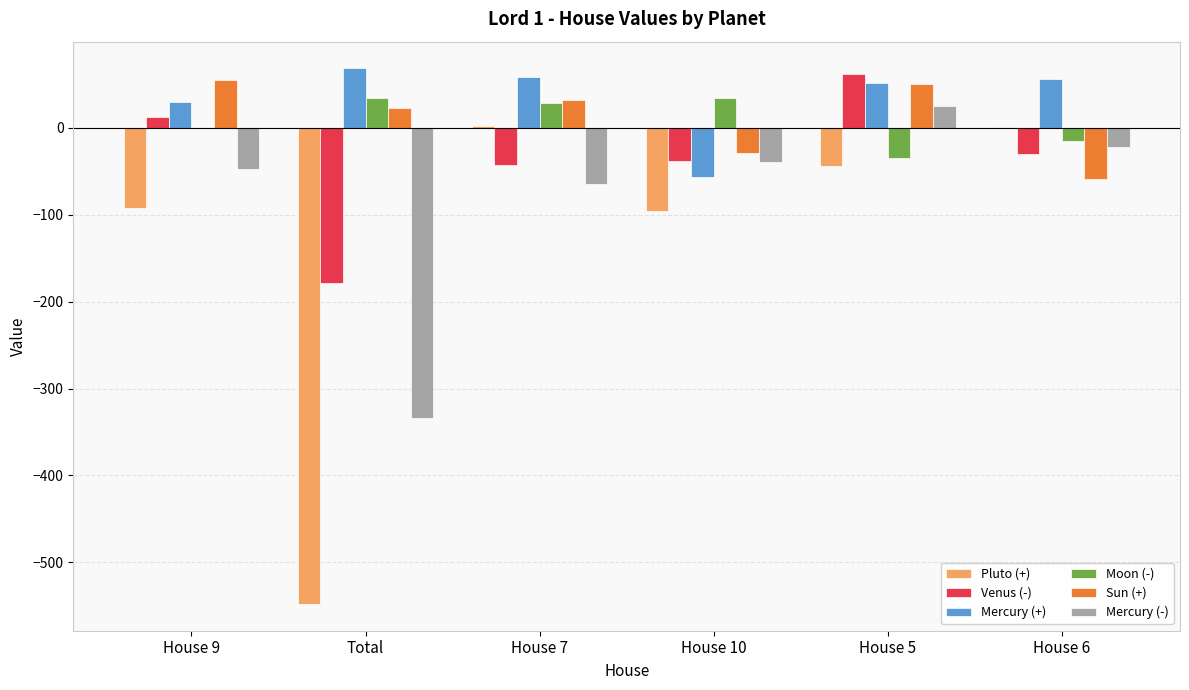

At which category is the sum across all series the highest?

House 5